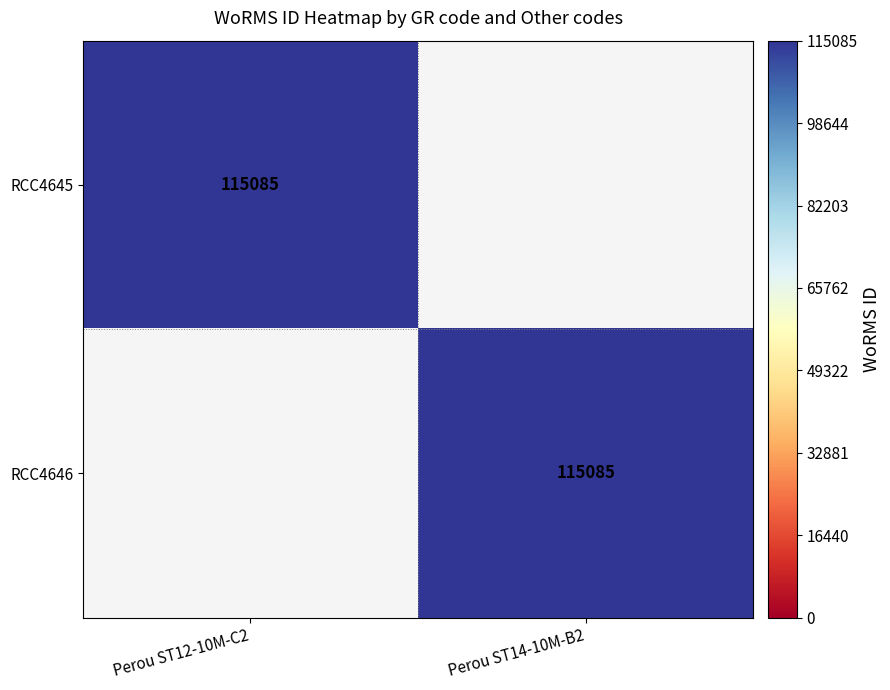

What is the spread (max minus min) of values at Perou ST12-10M-C2?

115085